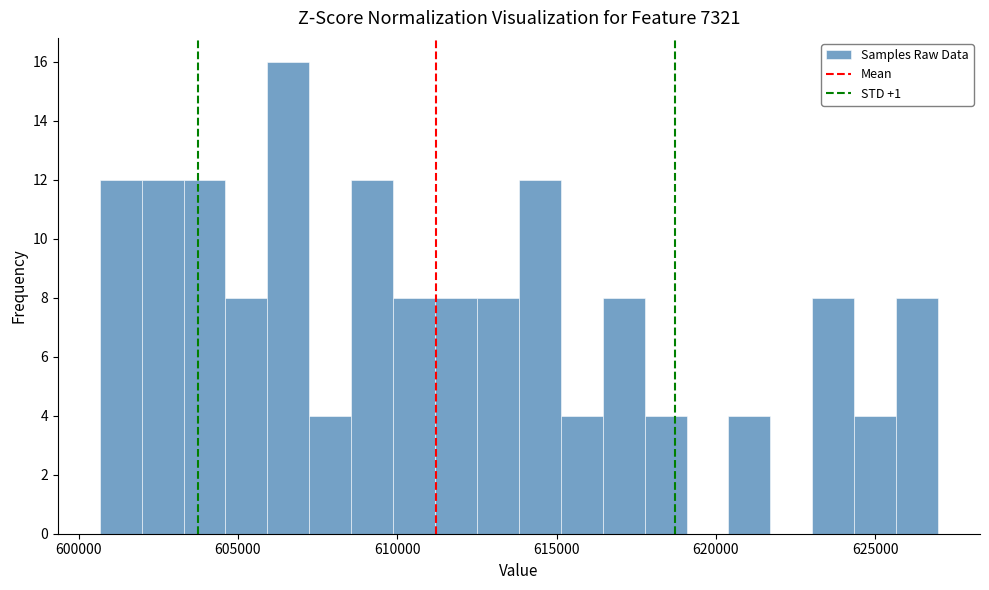

Around what value on the x-axis is the tallest bar? Give the approximate position of its centre, as read against the axis.

606500